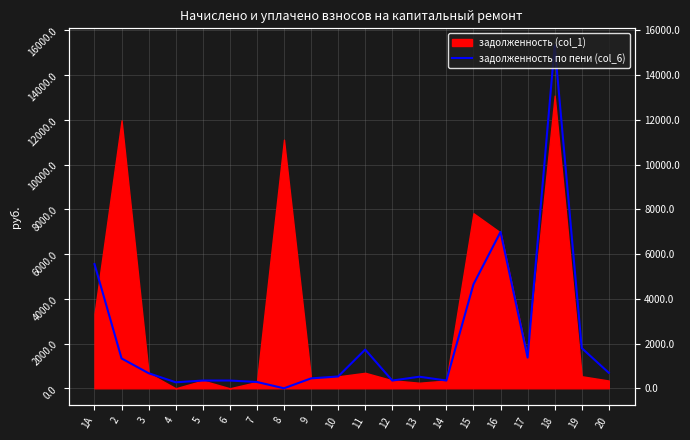

Which label corresponds to the largest value in the chart?

18